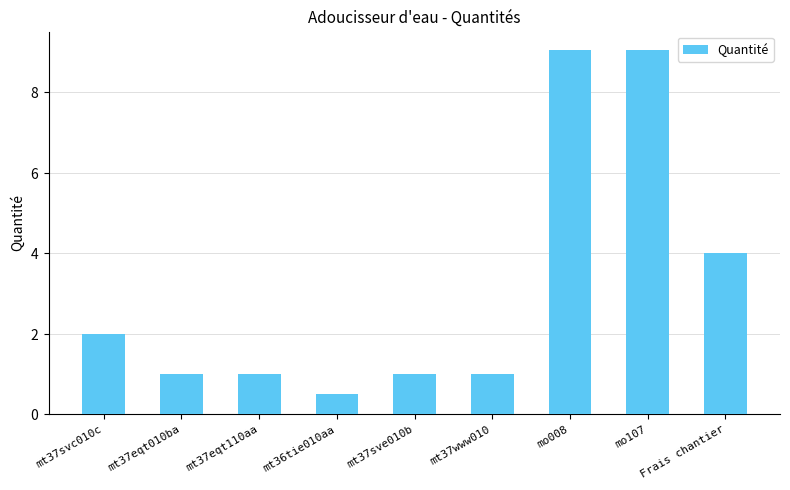

Reading right to left, extract all data points from this chart.

4.0	9.1	9.1	1.0	1.0	0.5	1.0	1.0	2.0